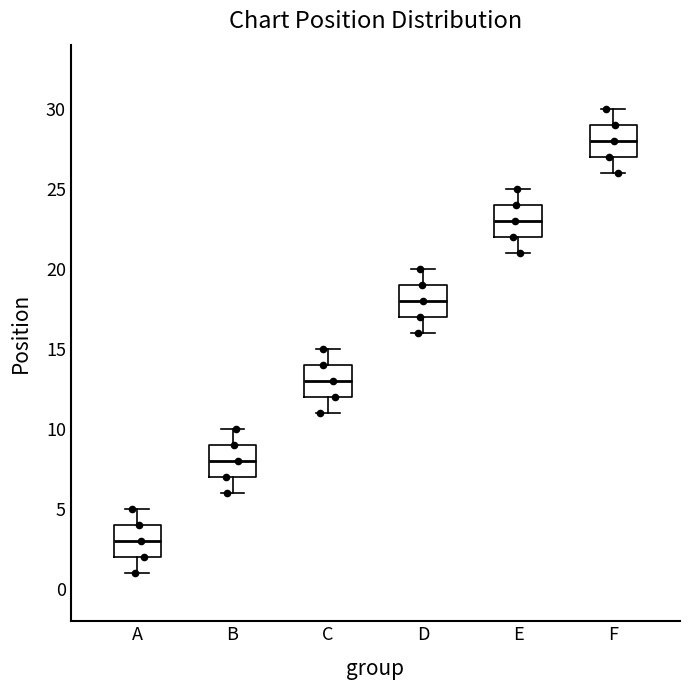

Reading left to right, read every box against the y-axis: the position of its median line, the range the box covers, and the ends of its whiskers. The values are not printed on the chart, so give them approximately, as read against the axis.

A: median 3, box 2 to 4, whiskers 1 to 5
B: median 8, box 7 to 9, whiskers 6 to 10
C: median 13, box 12 to 14, whiskers 11 to 15
D: median 18, box 17 to 19, whiskers 16 to 20
E: median 23, box 22 to 24, whiskers 21 to 25
F: median 28, box 27 to 29, whiskers 26 to 30